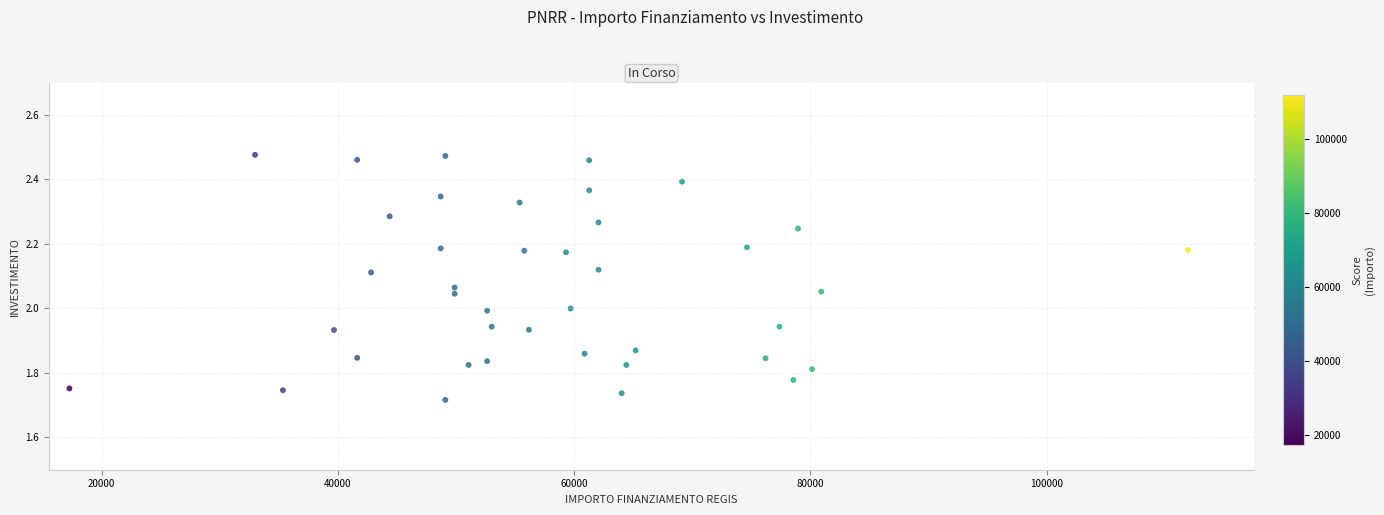

What is the range of X values (max minus min)?

94665.7